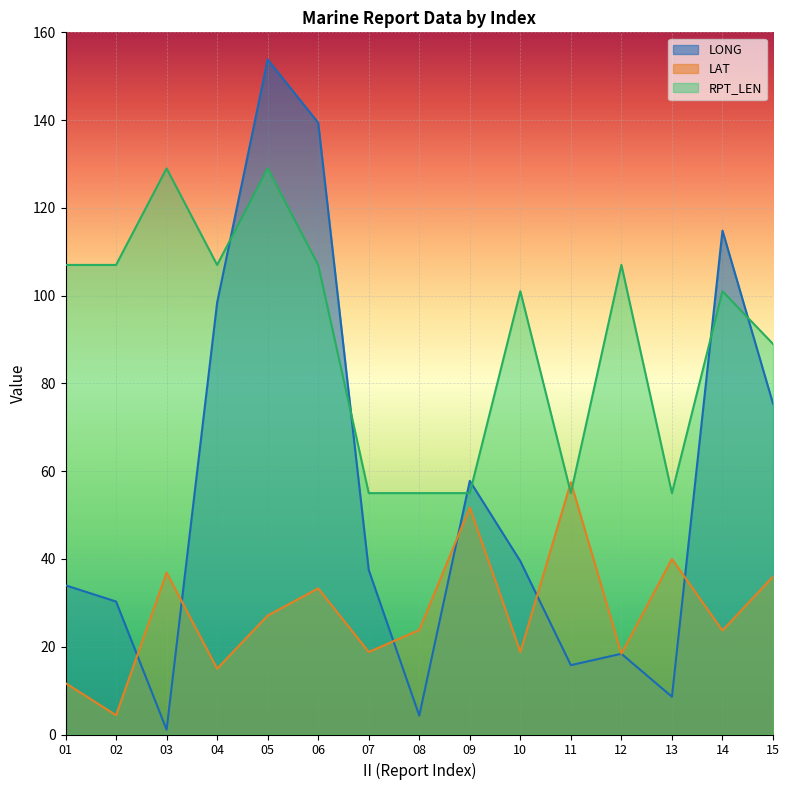

How many intersections are there between RPT_LEN and LONG?

6